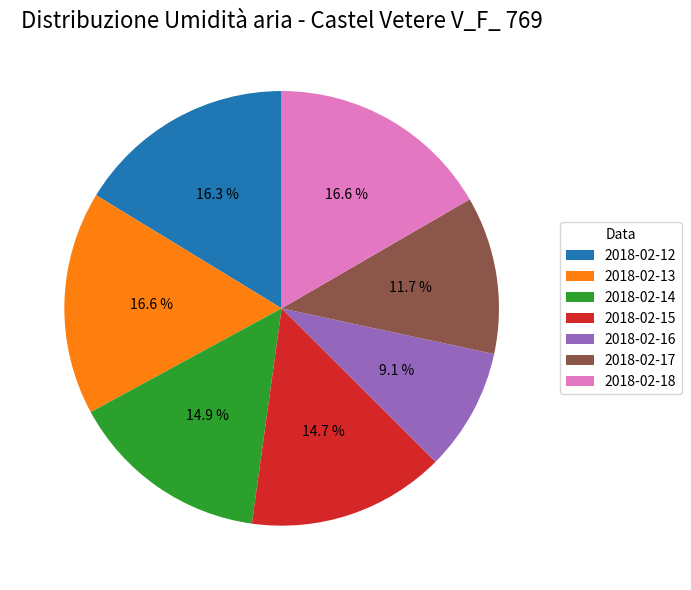

The 2018-02-17 slice represents 26% of the pie. True or false?

False